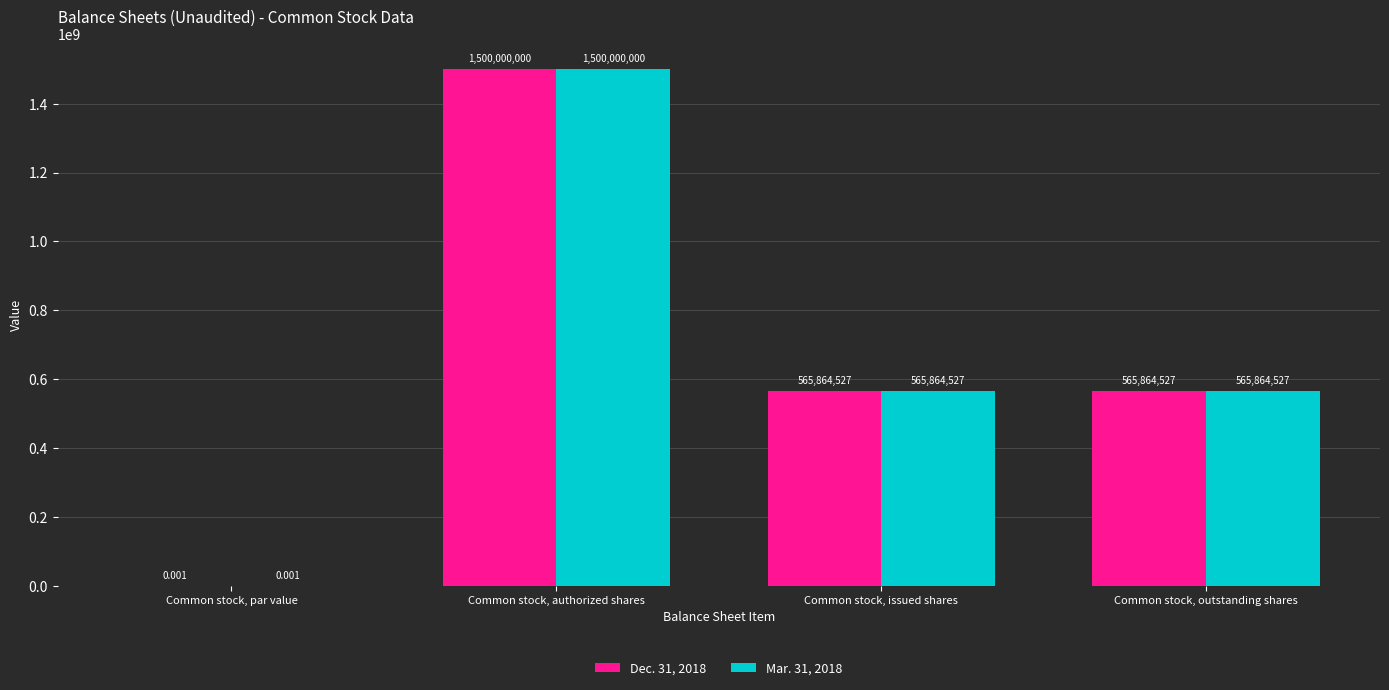

Is the value of Mar. 31, 2018 at Common stock, outstanding shares greater than the value of Dec. 31, 2018 at Common stock, authorized shares?

No